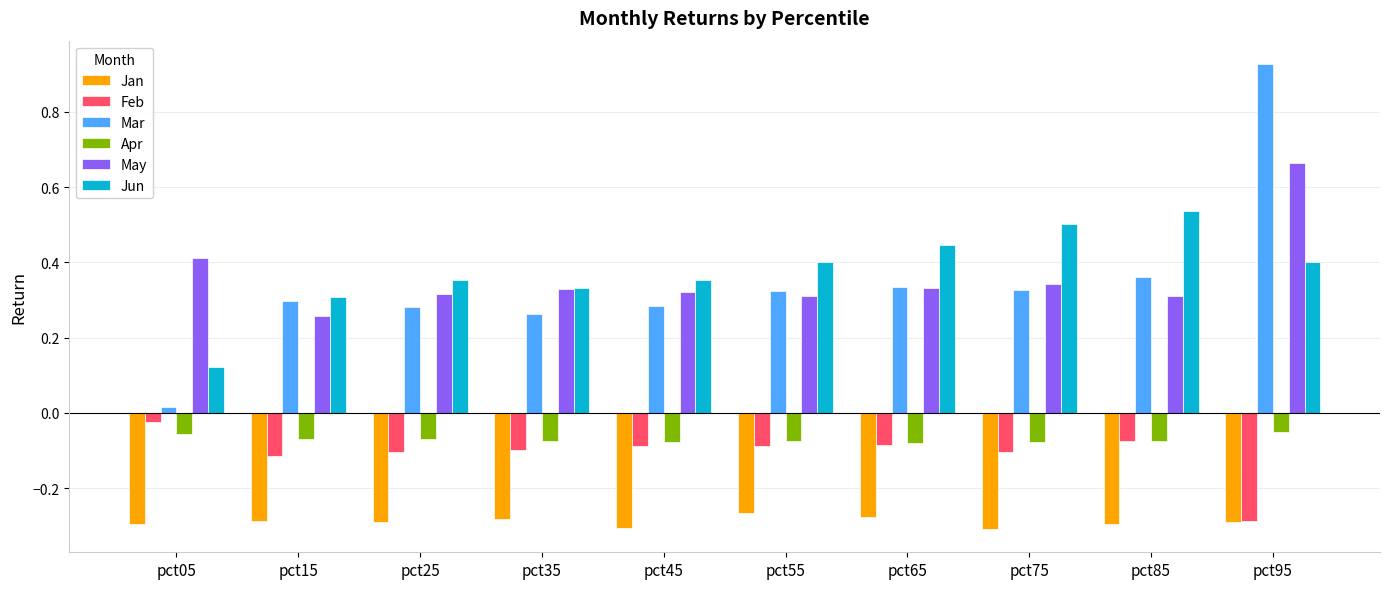

The value of Mar at pct25 is 0.1. True or false?

False